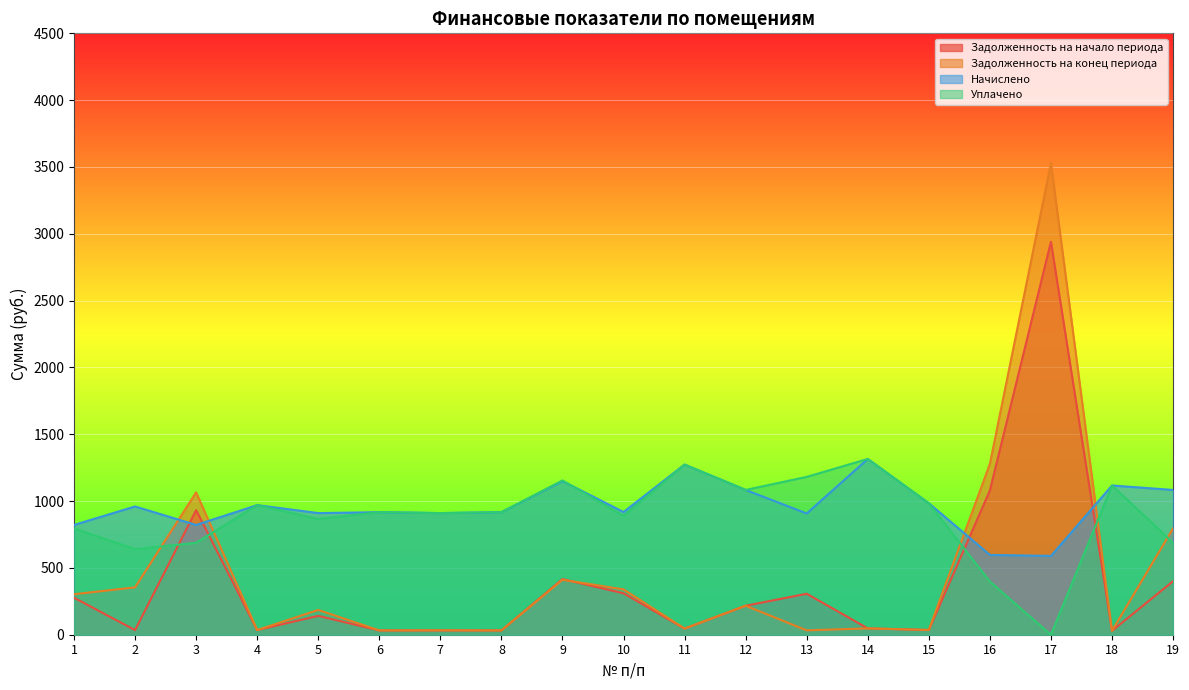

How many intersections are there between Задолженность на конец периода and Задолженность на начало периода?

1